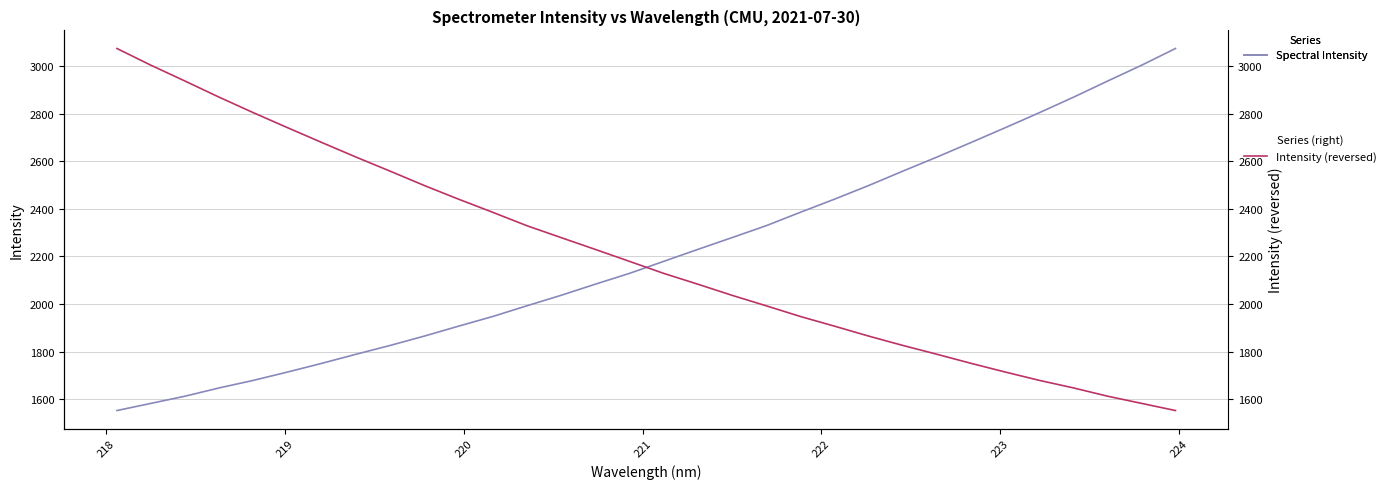

How many lines are shown in the chart?

2